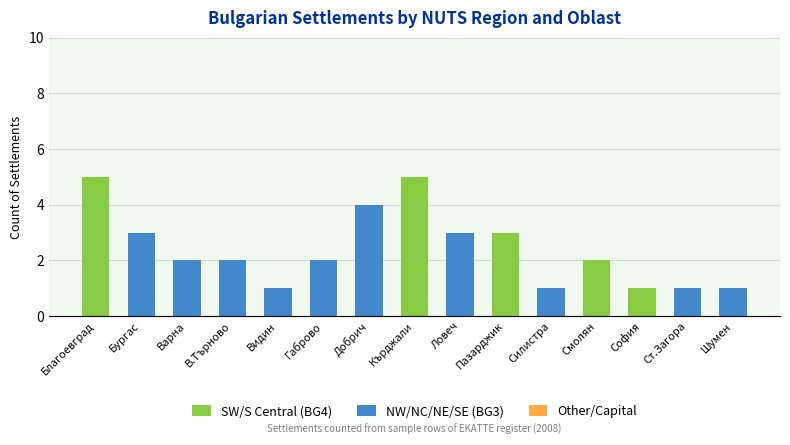

What is the total value across all series at Добрич?

4